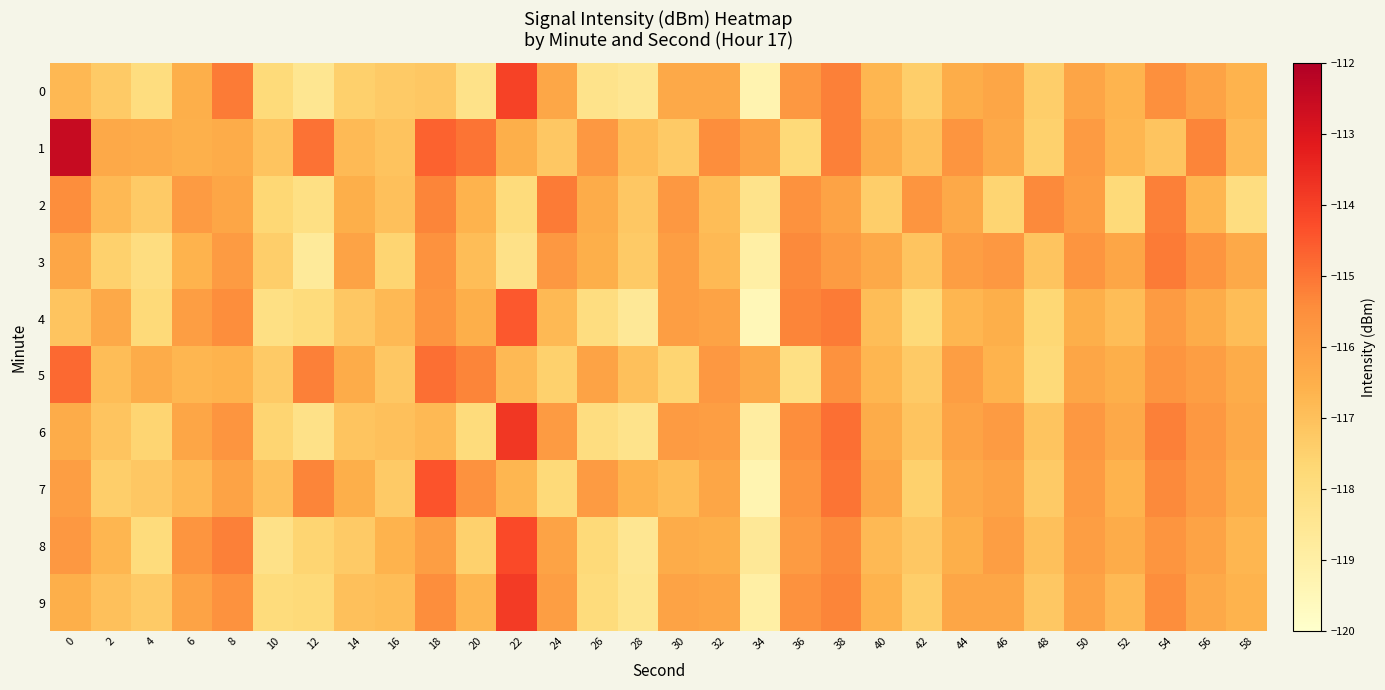

At how many categories does at least one series exceed -116?

20